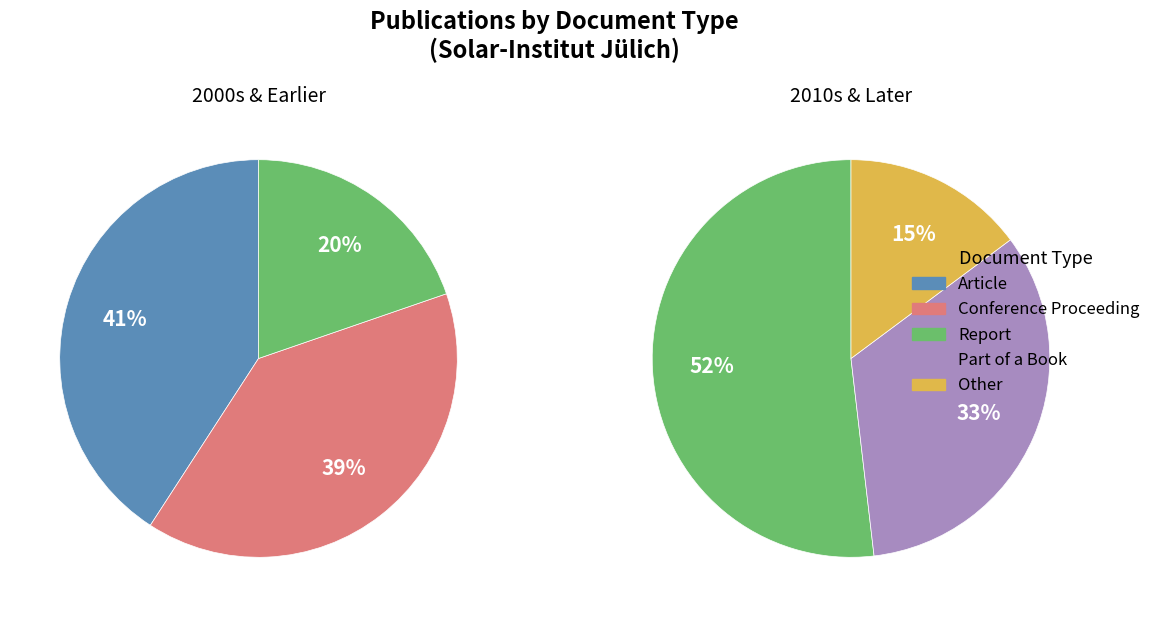

Which has a higher value, Conference Proceeding or Part of a Book?

Conference Proceeding